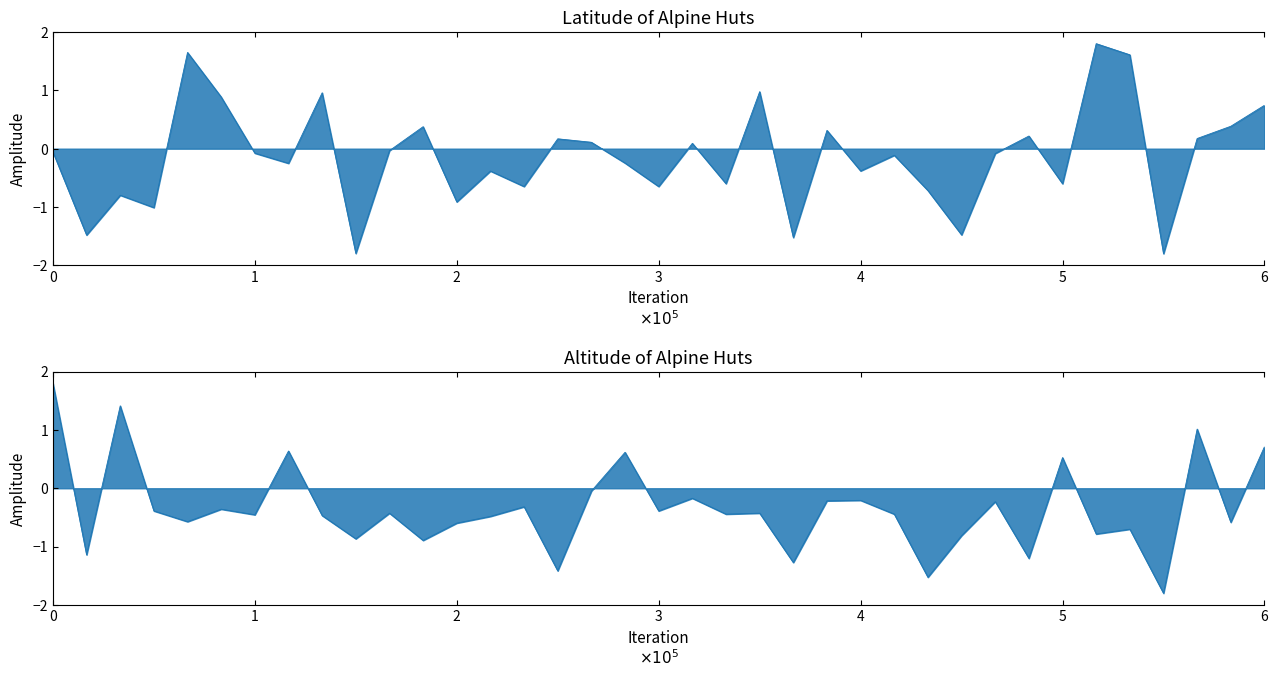

What are all the series names shown in the legend?

Latitude, Altitude